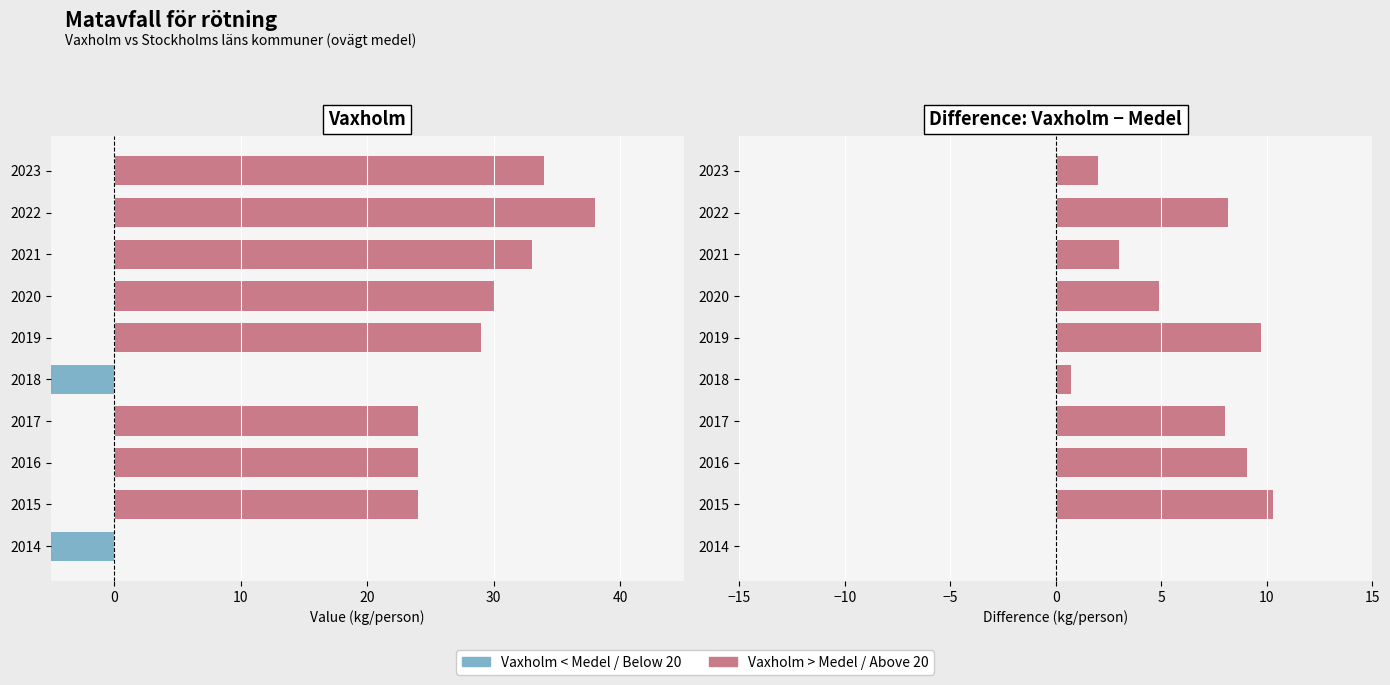

Between 2022 and 2016, which is larger?

2022